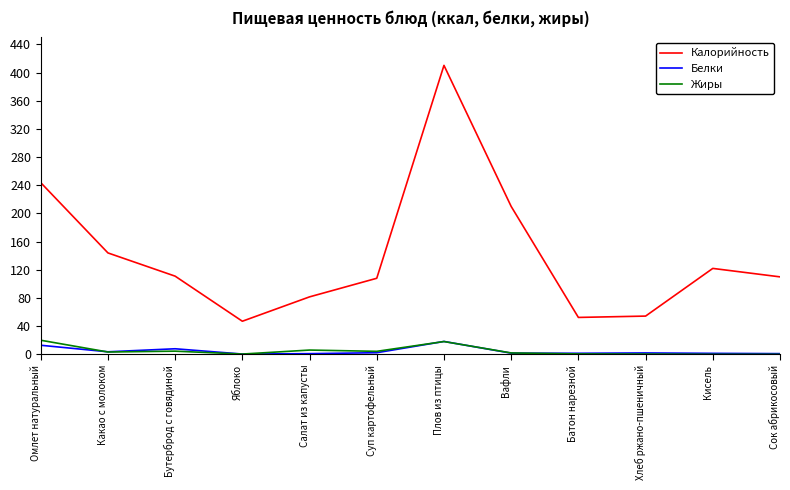

Is it true that Калорийность equals 31.1 at Яблоко?

False